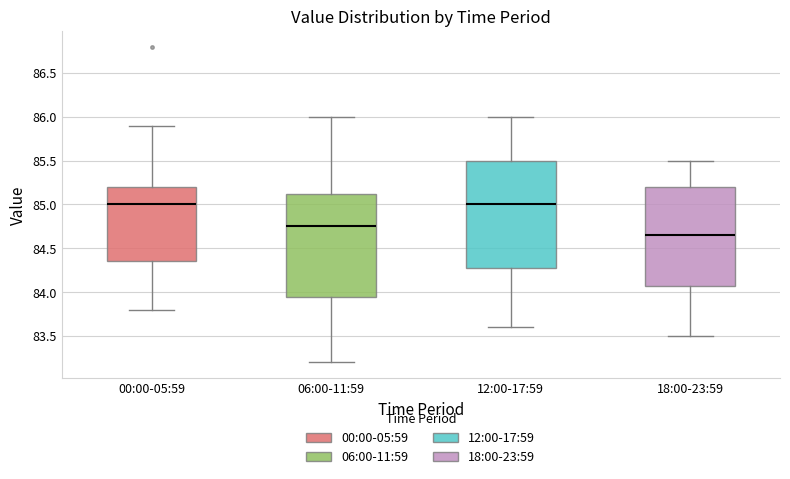

Reading left to right, read every box against the y-axis: the position of its median line, the range the box covers, and the ends of its whiskers. The values are not printed on the chart, so give them approximately, as read against the axis.

00:00-05:59: median 85.00, box 84.35 to 85.20, whiskers 83.80 to 85.90
06:00-11:59: median 84.75, box 83.95 to 85.15, whiskers 83.20 to 86.00
12:00-17:59: median 85.00, box 84.30 to 85.50, whiskers 83.60 to 86.00
18:00-23:59: median 84.65, box 84.10 to 85.20, whiskers 83.50 to 85.50